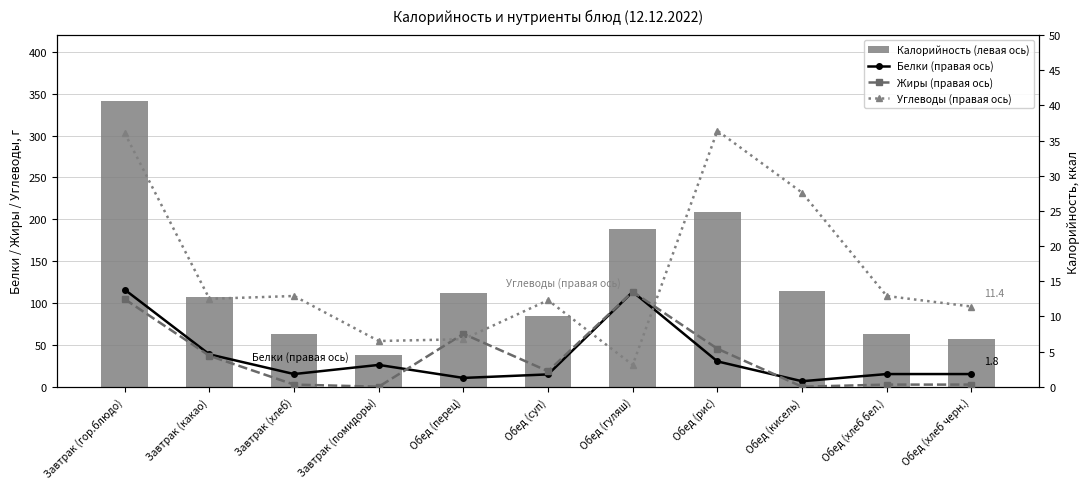

Is the value of Жиры (правая ось) at Обед (хлеб черн.) greater than the value of Калорийность (левая ось) at Обед (рис)?

No